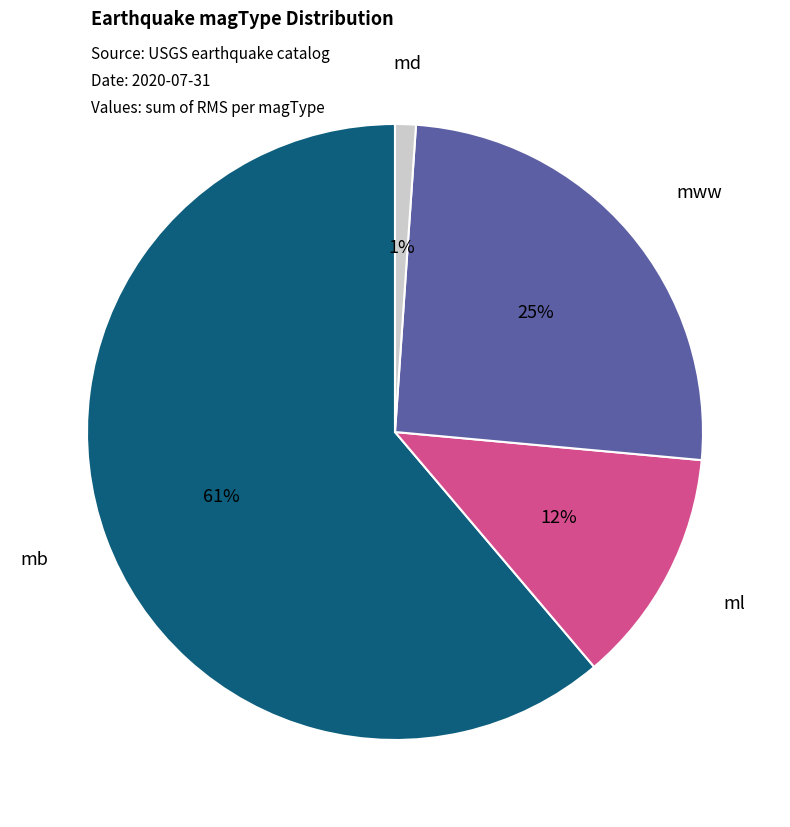

Rank the categories by value from lowest to highest.

md, ml, mww, mb